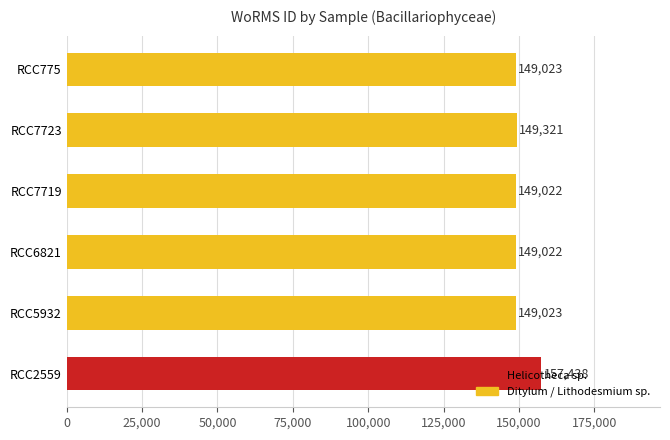

At which label is the value closest to 153230?

RCC7723